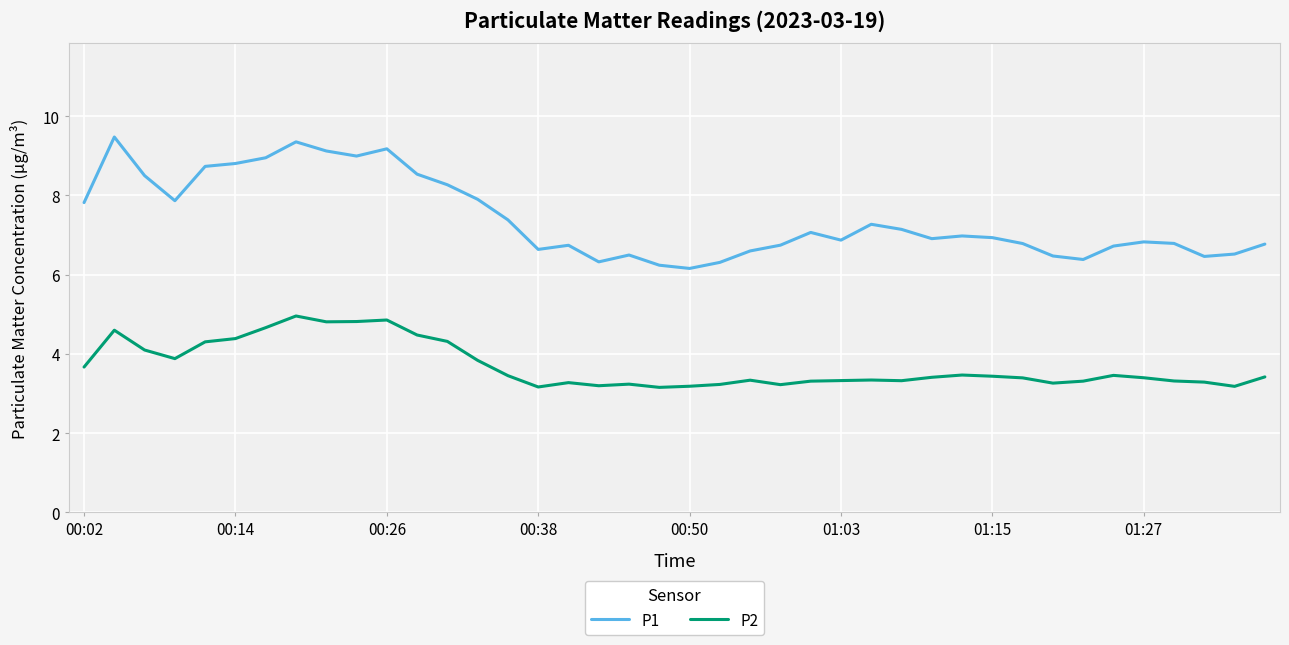

Is this an area chart (filled region under the line)?

No